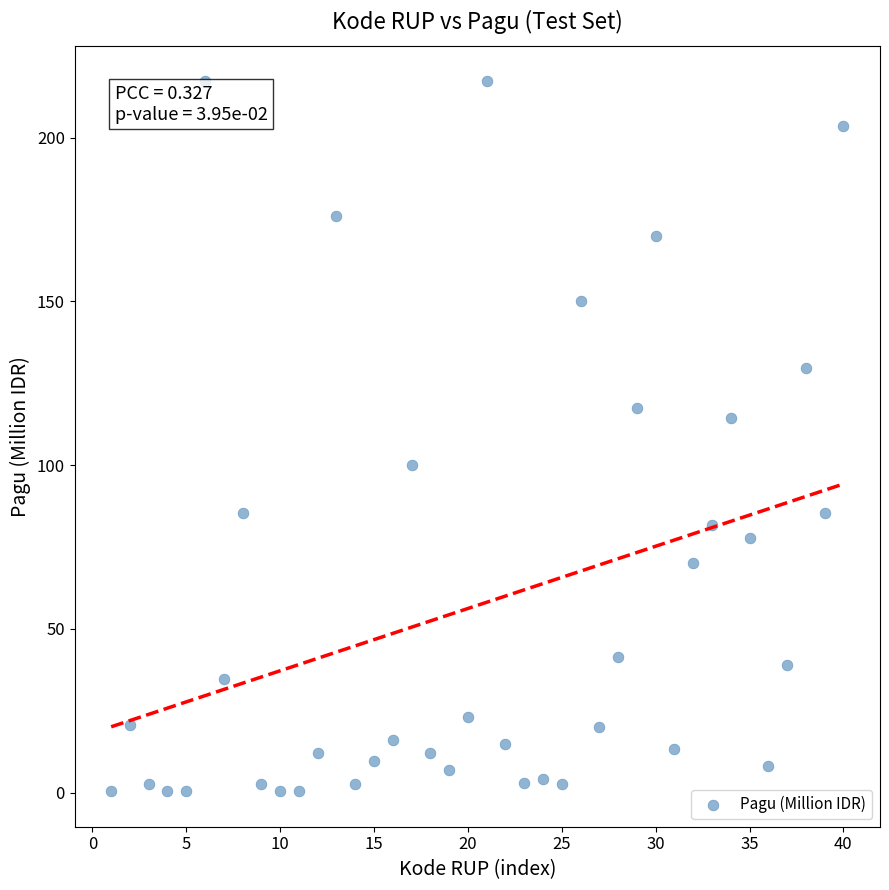

What is the range of Y values (max minus min)?

216.9